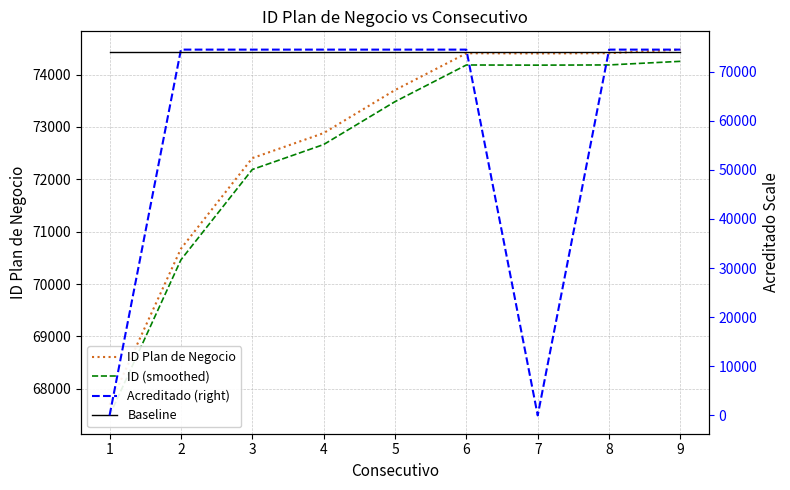

How many intersections are there between Acreditado (right) and ID (smoothed)?

3